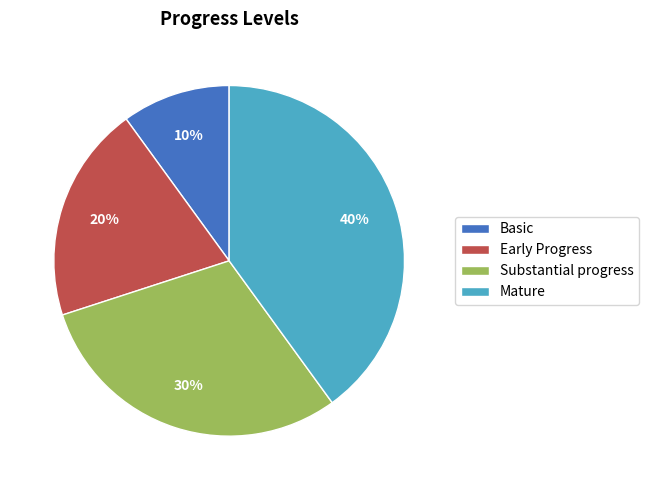

True or false: Substantial progress accounts for 22% of the total.

False